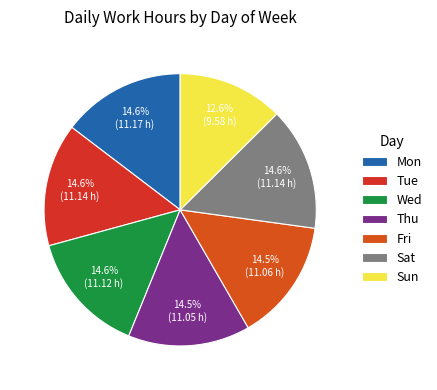

To the nearest percent, what percentage of the pie is Sun?

13%